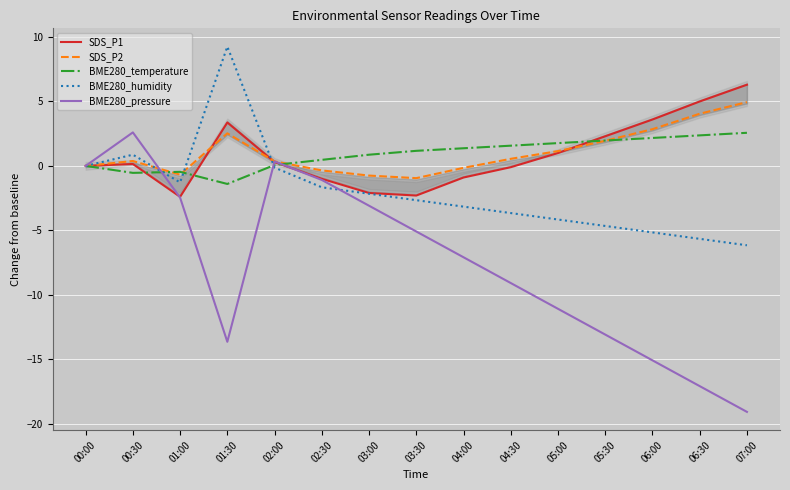

Which category has the highest value in the BME280_temperature series?

07:00